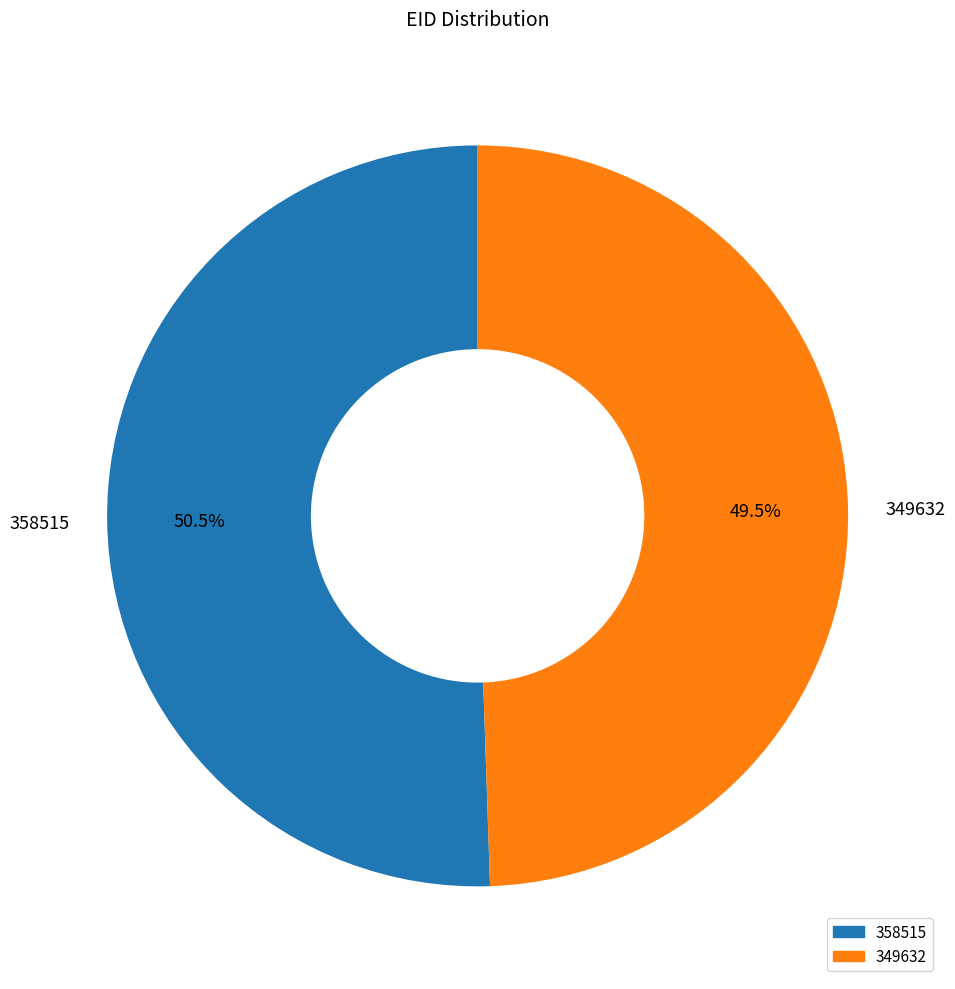

To the nearest percent, what is the combined percentage of 358515 and 349632?

100%